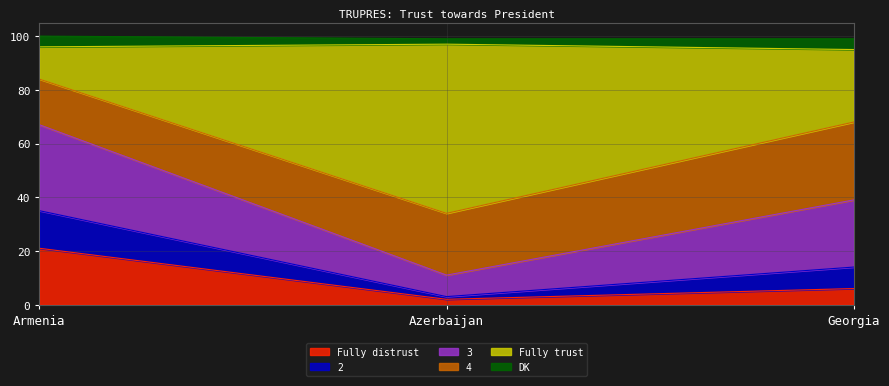

What is the total value across all series at Georgia?

99